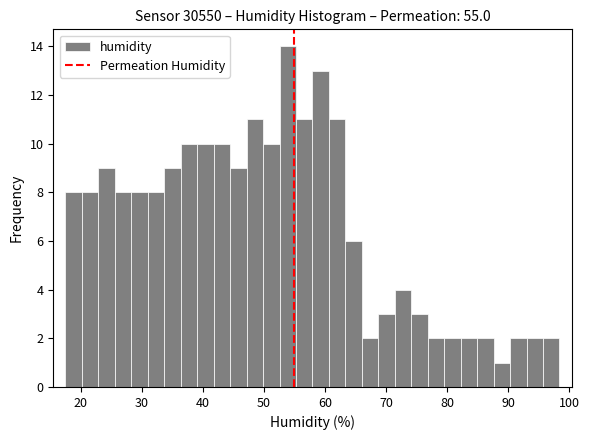

Around what value on the x-axis is the tallest bar? Give the approximate position of its centre, as read against the axis.

54